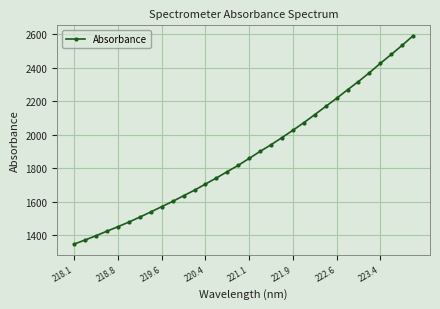

What is the sum of all values?

60351.7